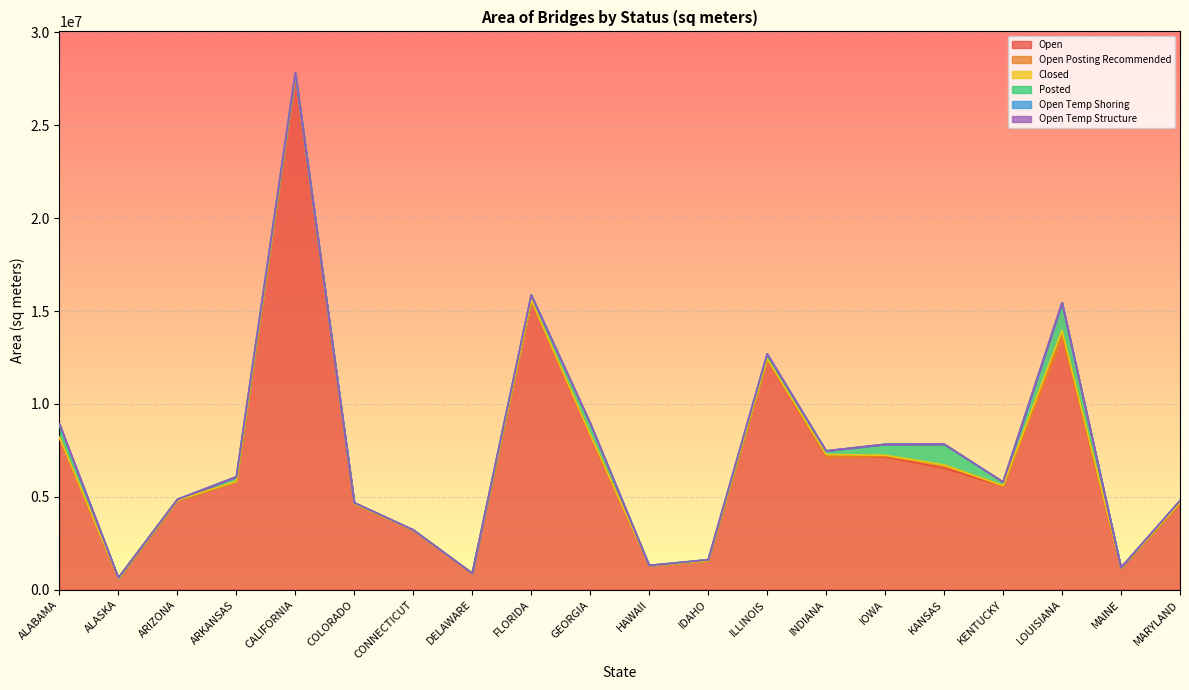

True or false: Closed and Open Temp Shoring intersect in this chart.

True